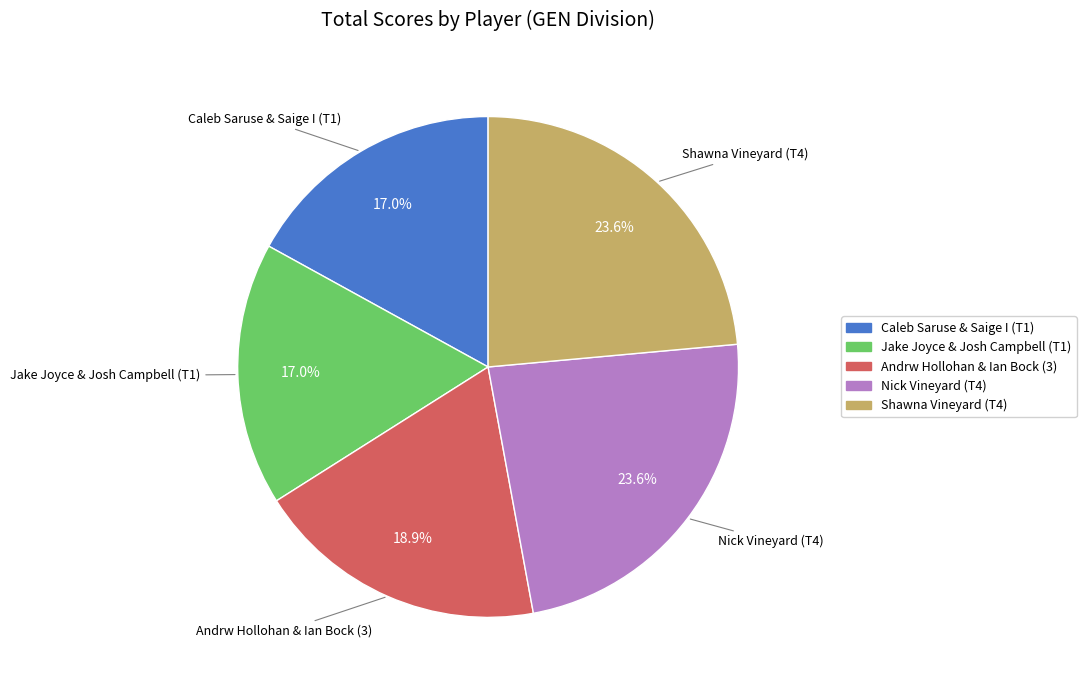

What percentage is NOT represented by Caleb Saruse & Saige I (T1)?

83.0%